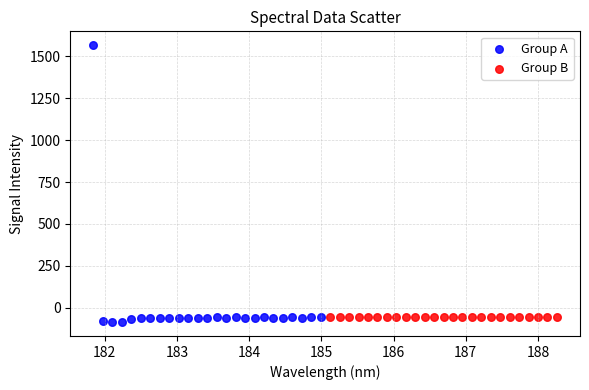

Which series reaches the minimum Y coordinate?

Group A